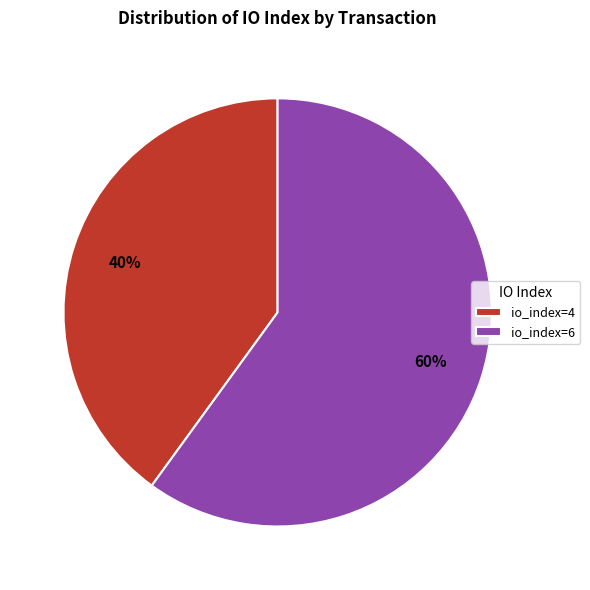

Which slice is the largest?

io_index=6